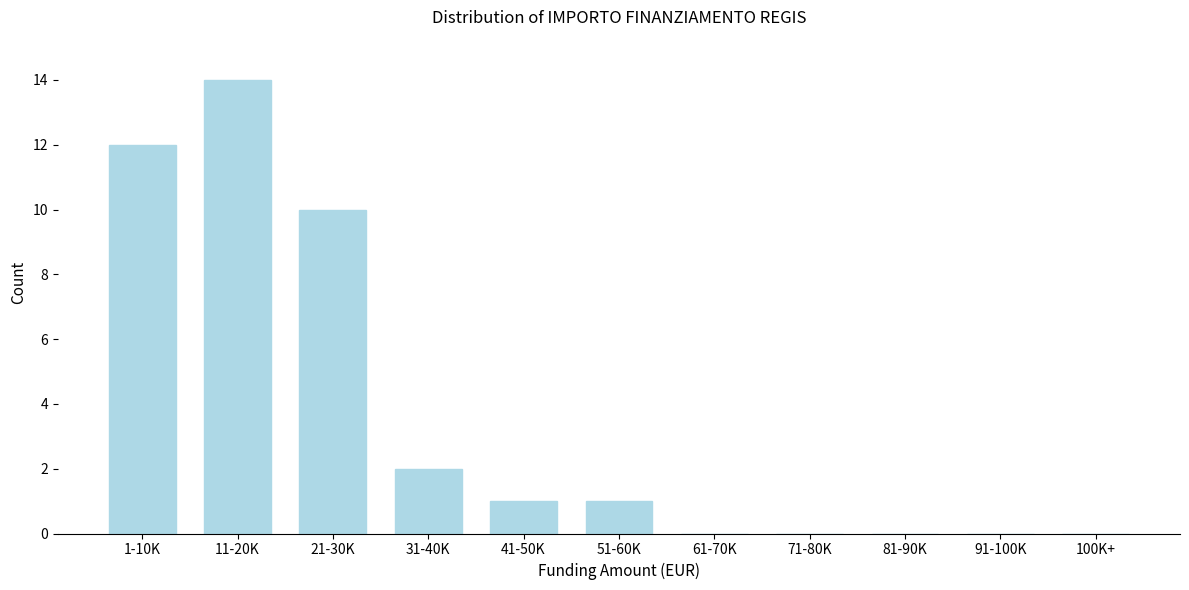

Reading left to right, list all the values displayed in this chart.

1-10K=12	11-20K=14	21-30K=10	31-40K=2	41-50K=1	51-60K=1	61-70K=0	71-80K=0	81-90K=0	91-100K=0	100K+=0